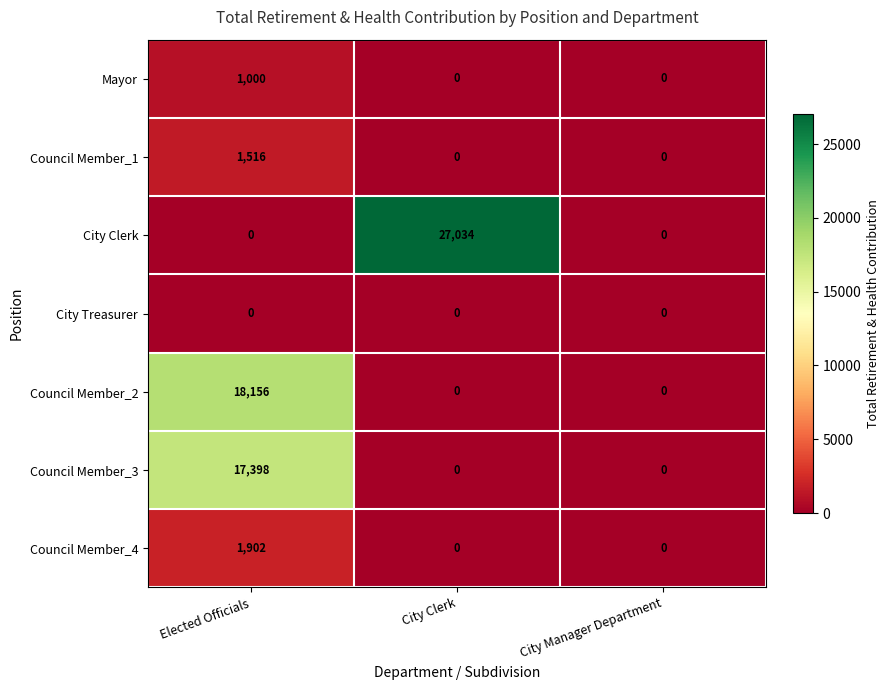

What is the approximate value of City Clerk at City Clerk?

27034